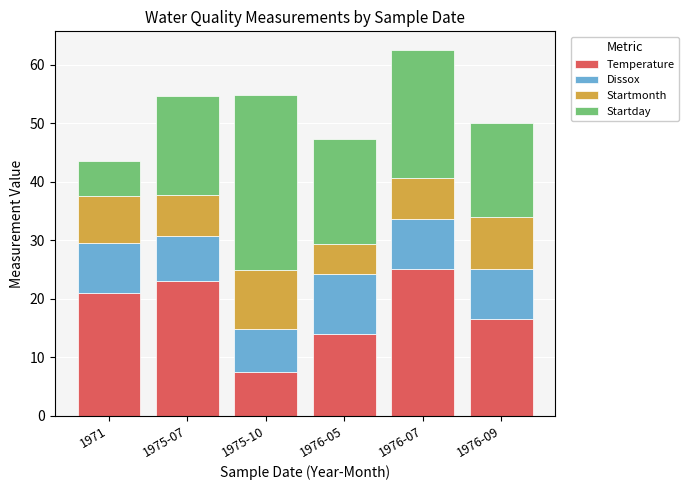

How many data points in Temperature are less than 21?

3